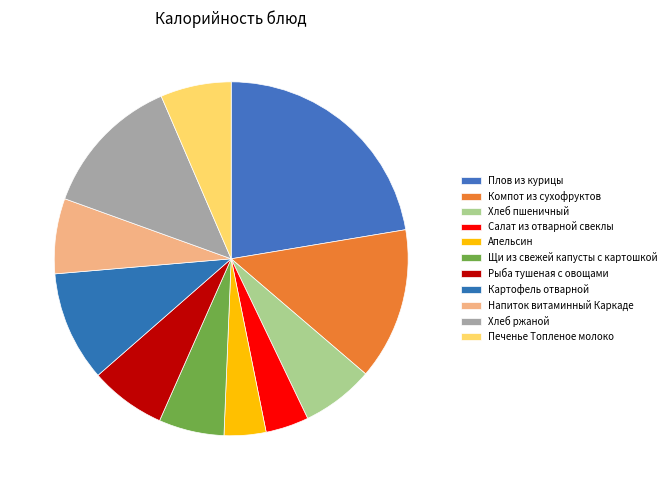

Is it true that Напиток витаминный Каркаде is 2% of the pie?

False